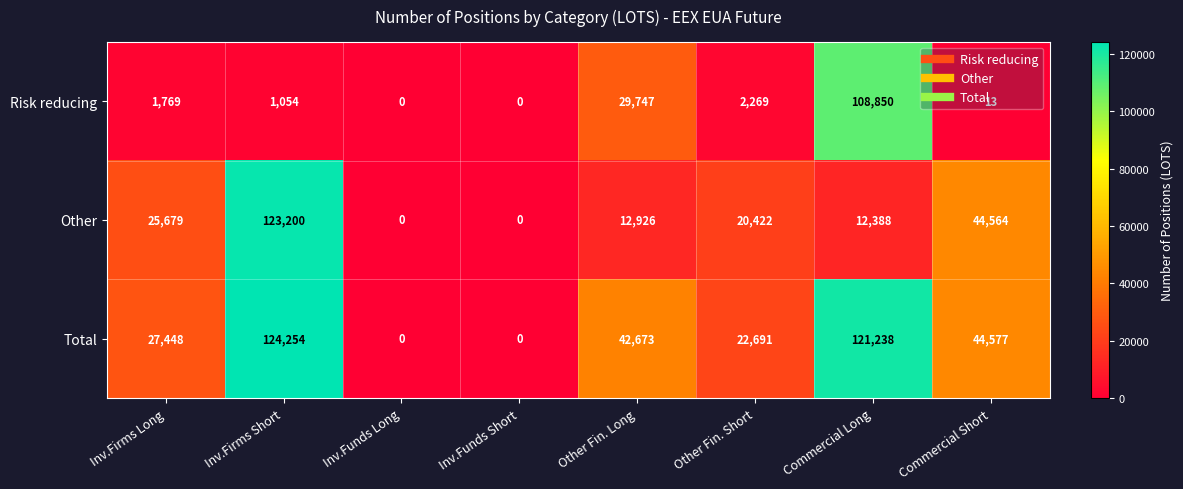

The value of Total at Other Fin. Short is 22691. True or false?

True